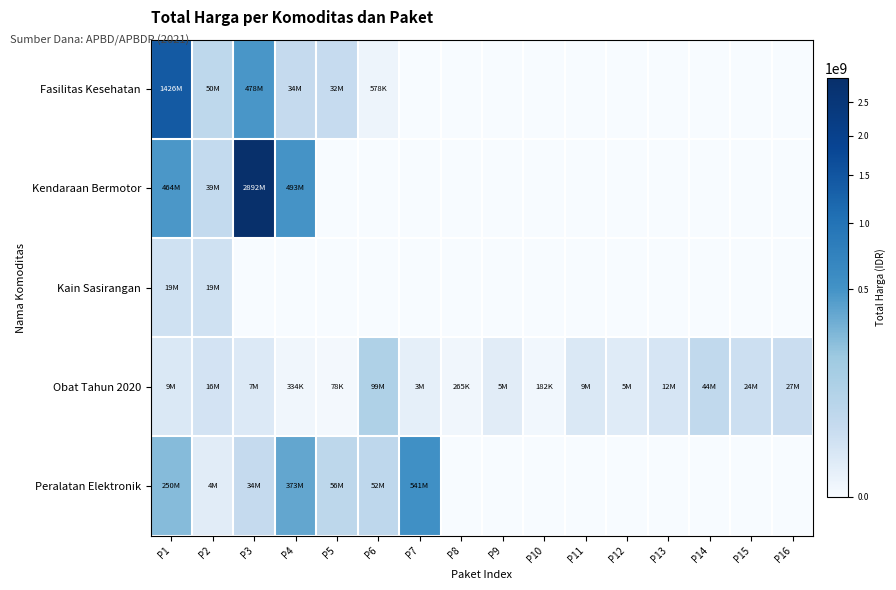

What is the spread (max minus min) of values at P14?

43859200